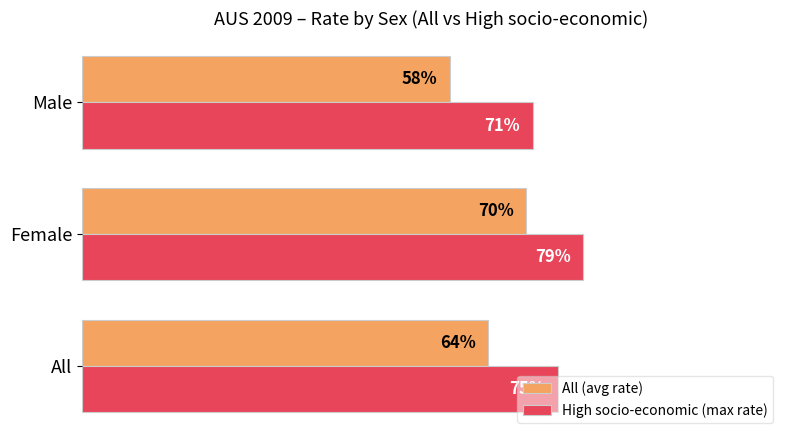

At which category is the sum across all series the highest?

Female